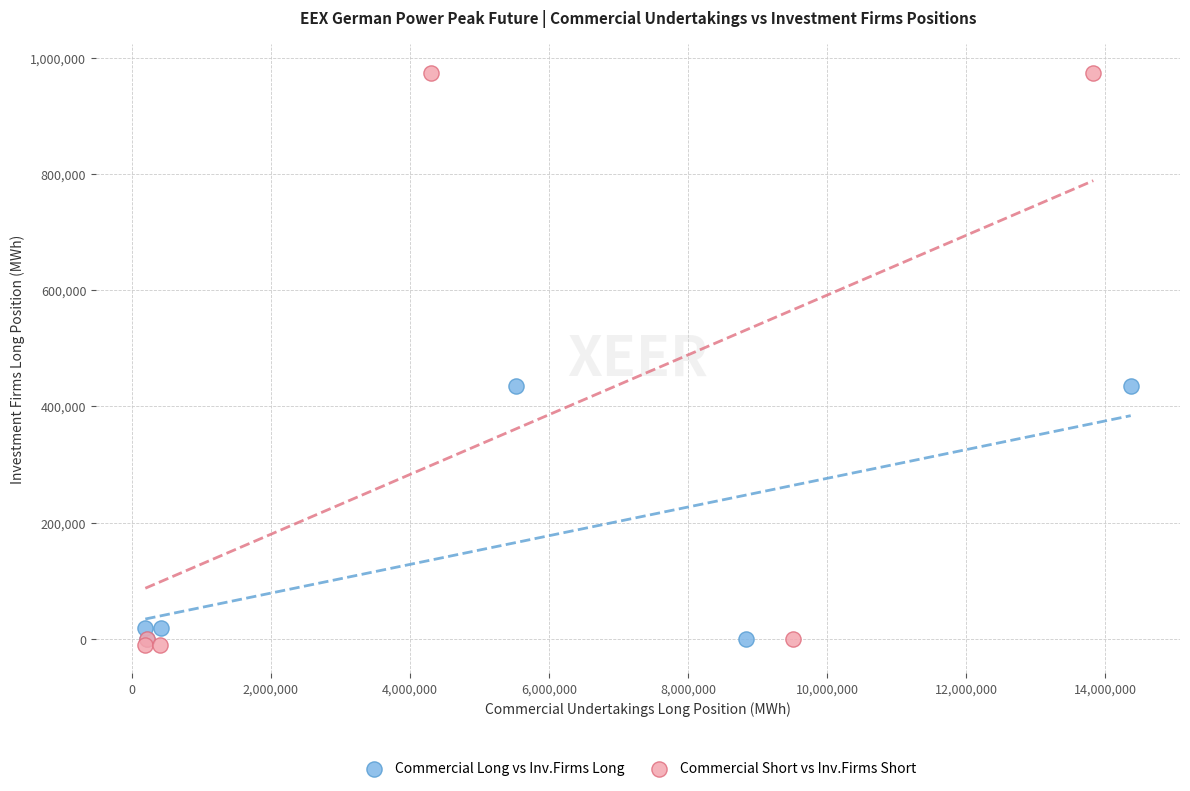

What are all the series names shown in the legend?

Commercial Long vs Inv.Firms Long, Commercial Short vs Inv.Firms Short